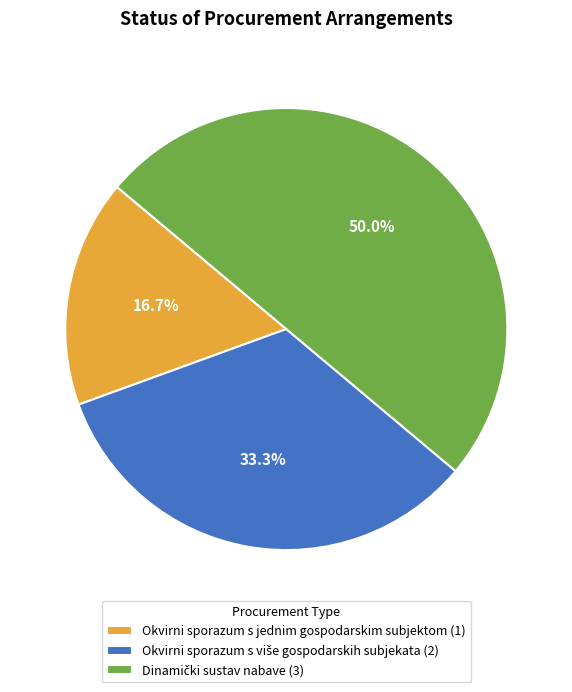

Count the number of slices in the pie.

3